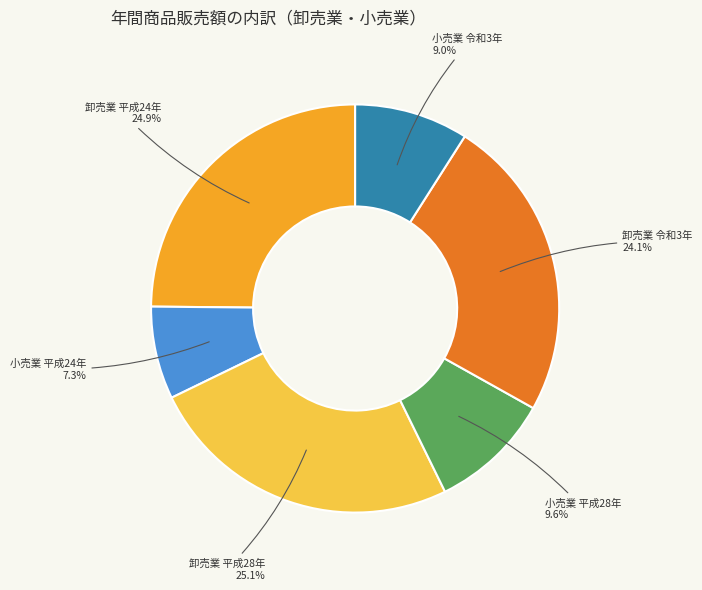

Is there any slice that represents more than half of the pie?

No